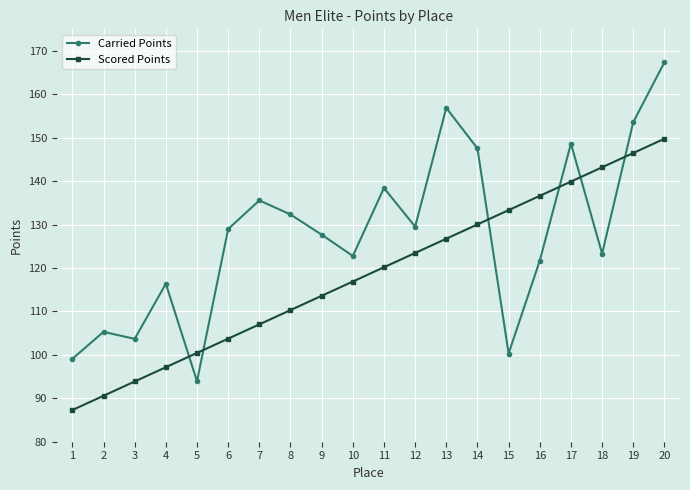

Which category has the lowest value in the Carried Points series?

5